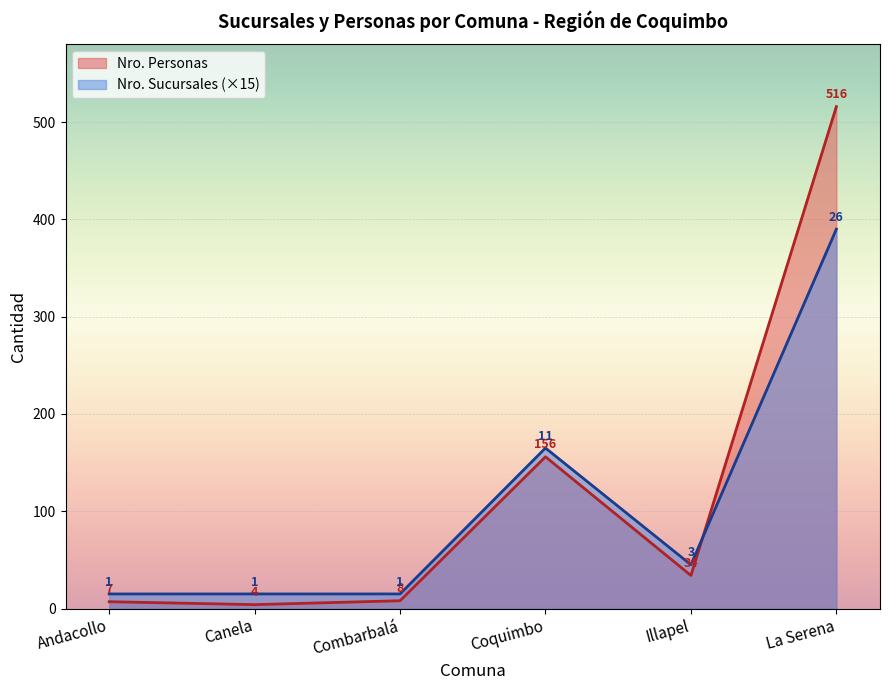

Reading left to right, extract all data points from this chart.

Nro. Sucursales: Andacollo=15	Canela=15	Combarbalá=15	Coquimbo=165	Illapel=45	La Serena=390
Nro. Personas: Andacollo=7	Canela=4	Combarbalá=8	Coquimbo=156	Illapel=34	La Serena=516